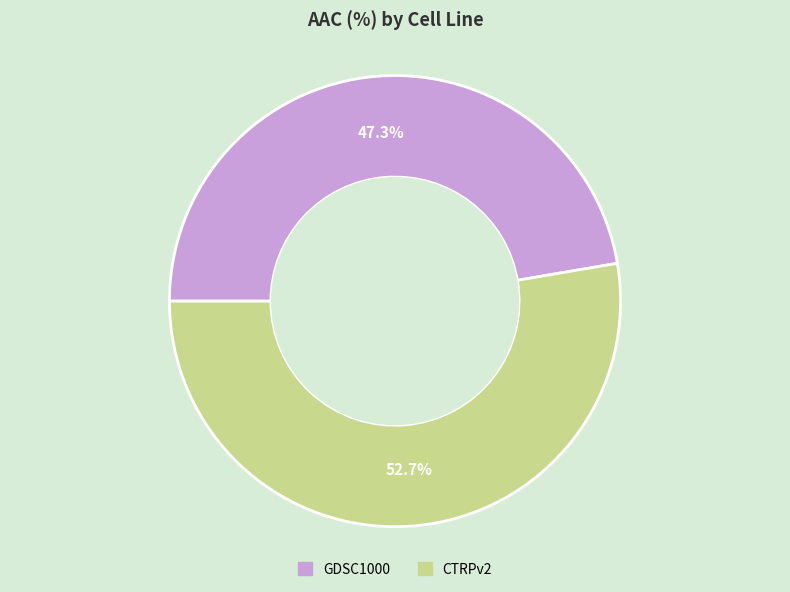

Which has a higher value, CTRPv2 or GDSC1000?

CTRPv2